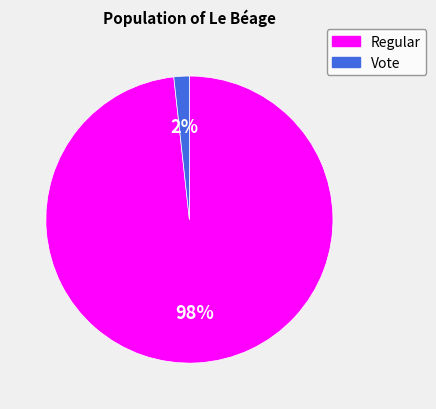

What is the smallest slice in the pie chart?

Vote